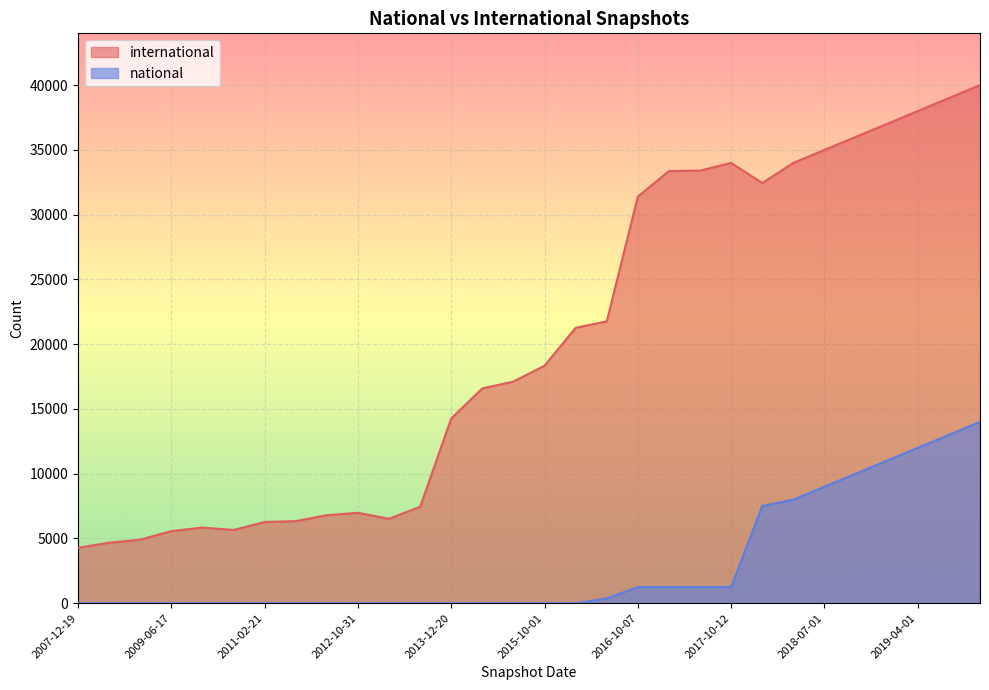

What is the label of the 25th point from the right?

2010-07-26